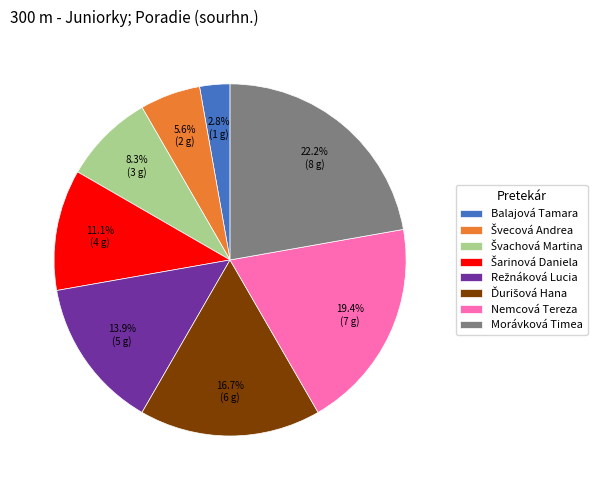

Count the number of slices in the pie.

8